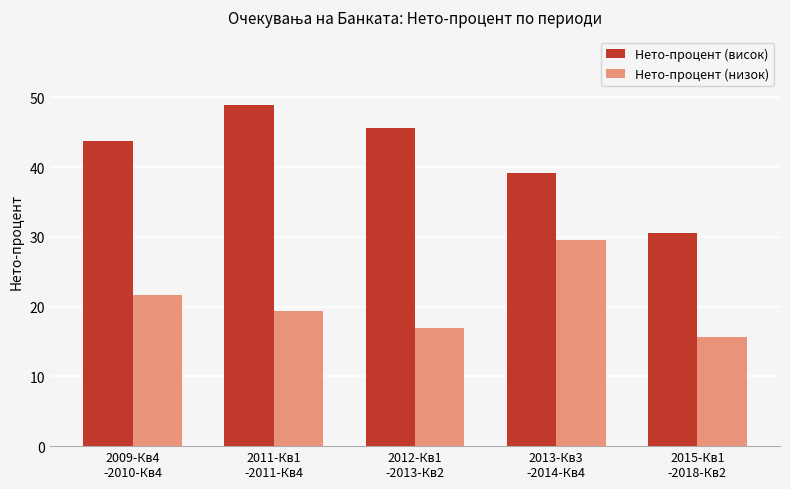

How many data points does each series have?

5